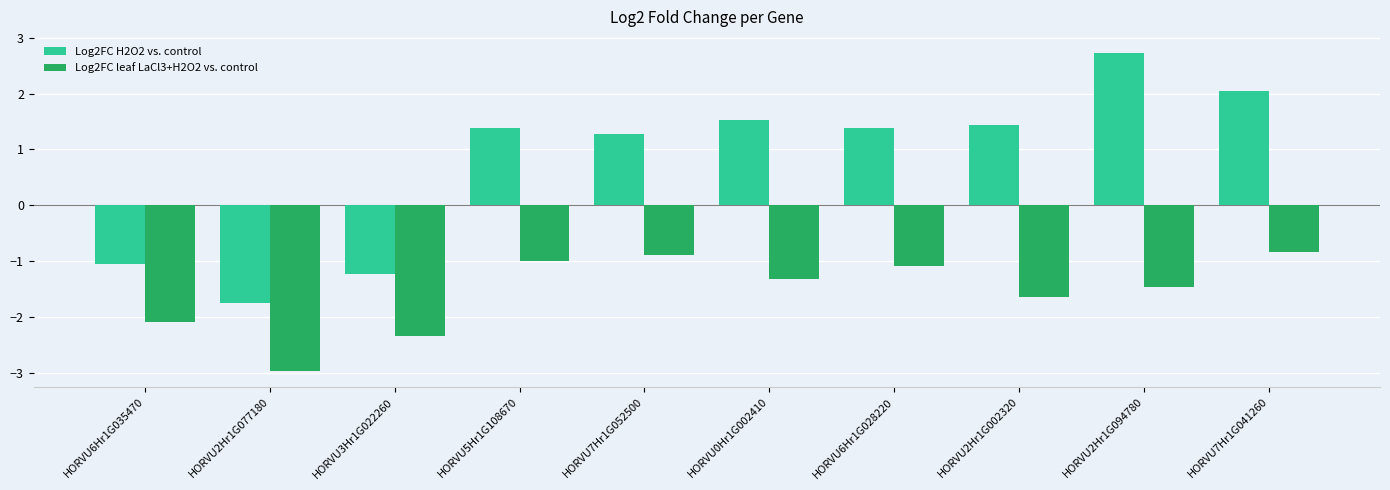

List the labels in order of Log2FC leaf LaCl3+H2O2 vs. control value, largest first.

HORVU7Hr1G041260, HORVU7Hr1G052500, HORVU5Hr1G108670, HORVU6Hr1G028220, HORVU0Hr1G002410, HORVU2Hr1G094780, HORVU2Hr1G002320, HORVU6Hr1G035470, HORVU3Hr1G022260, HORVU2Hr1G077180